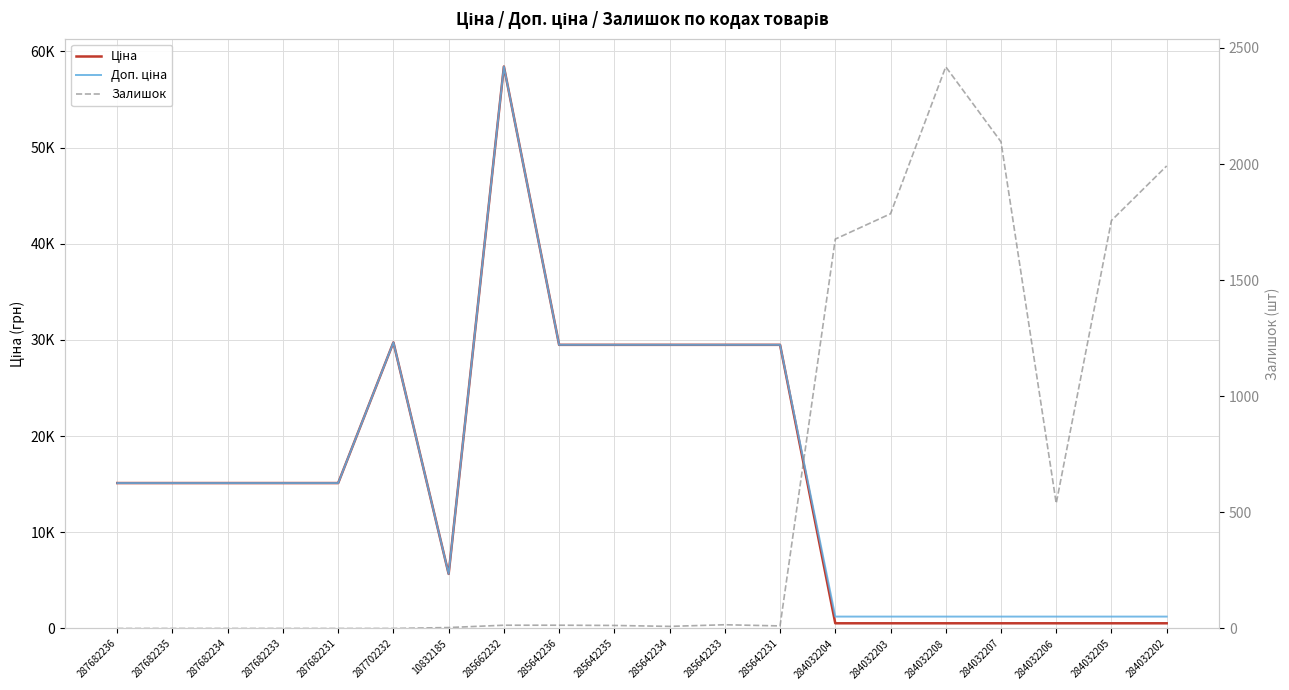

What is the total value across all series at 285642236?

58997.0